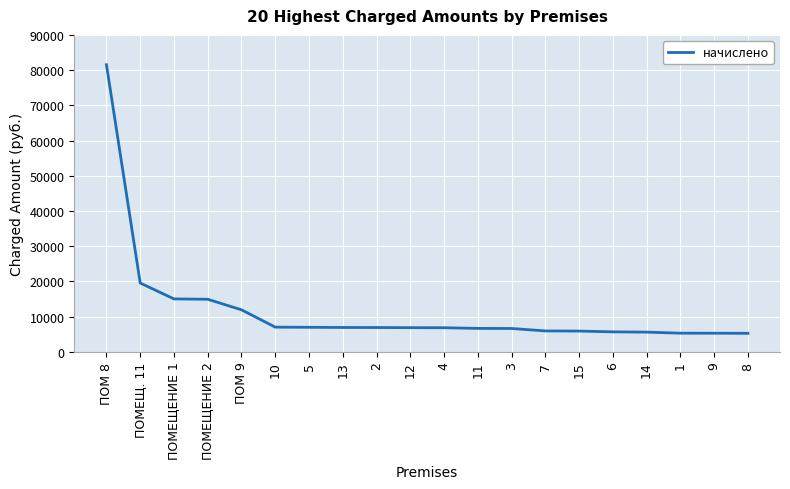

What is the difference between the maximum and minimum values?

76271.2